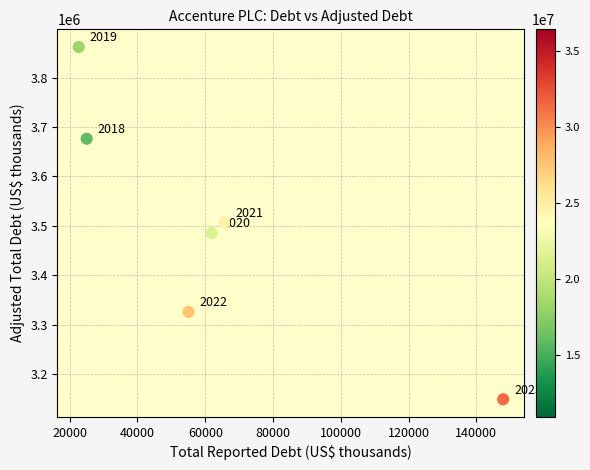

What is the range of Y values (max minus min)?

713180